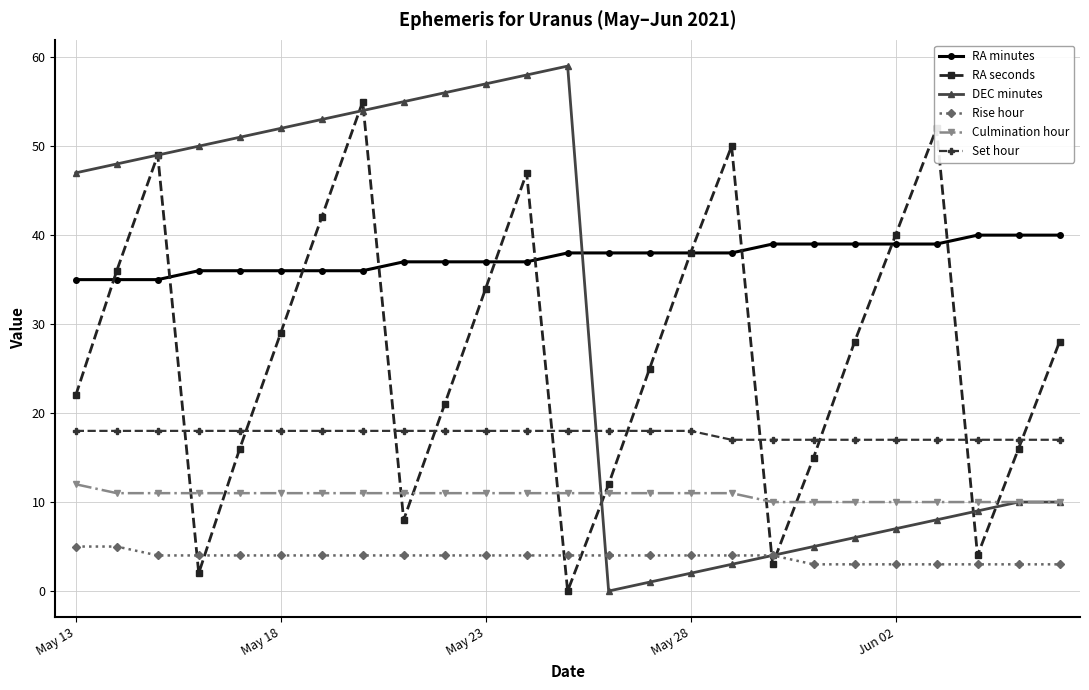

What is the maximum value for DEC minutes?

59